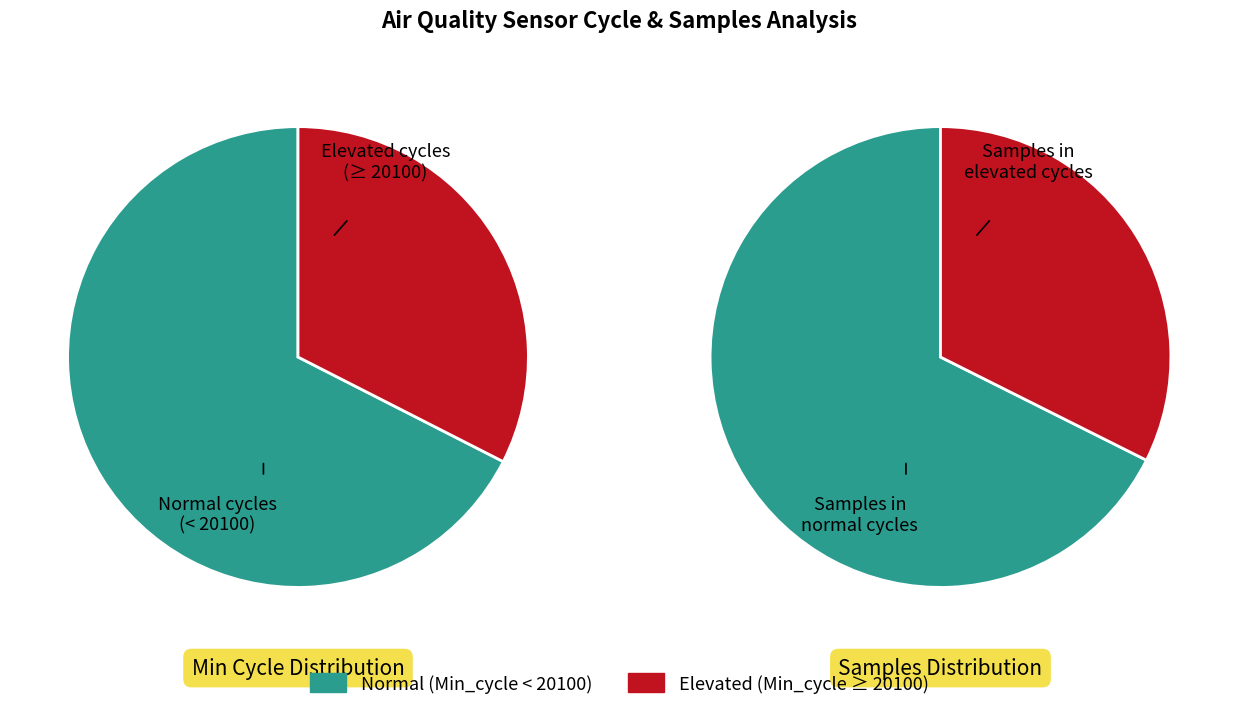

Is it true that 28 is 1% of the pie?

False